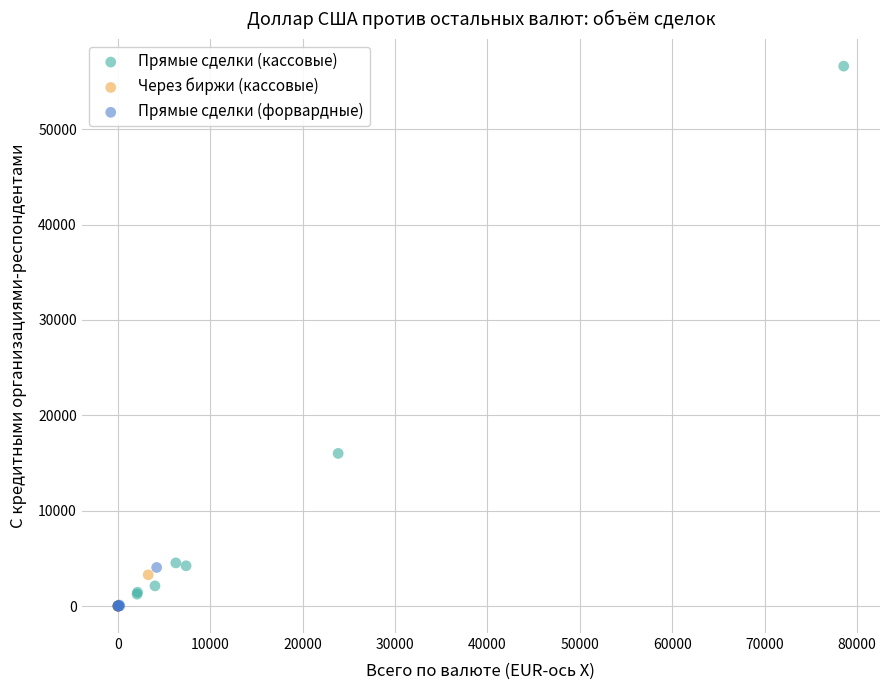

Which series reaches the maximum Y coordinate?

Прямые сделки (кассовые)